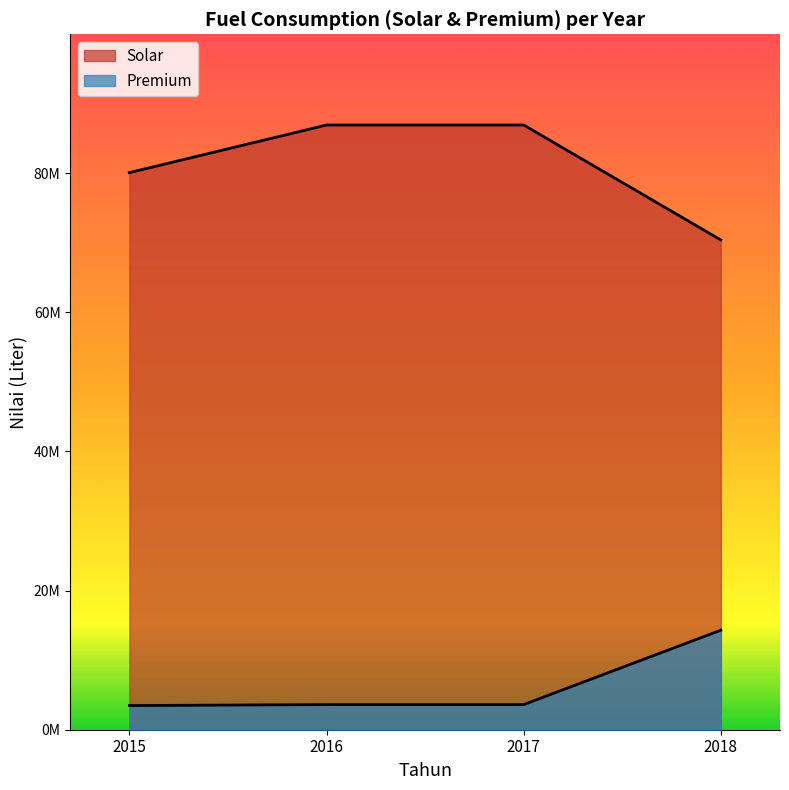

Does the chart display data point markers on the line(s)?

No